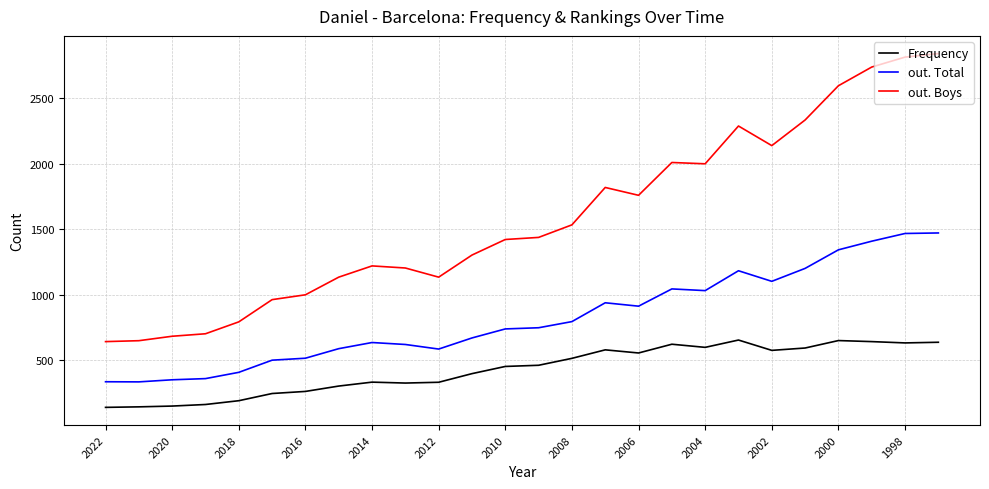

What is the minimum value shown in the chart?

137